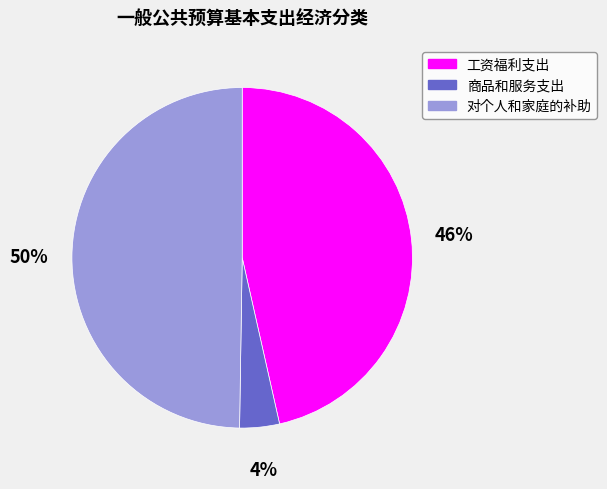

Count the number of slices in the pie.

3